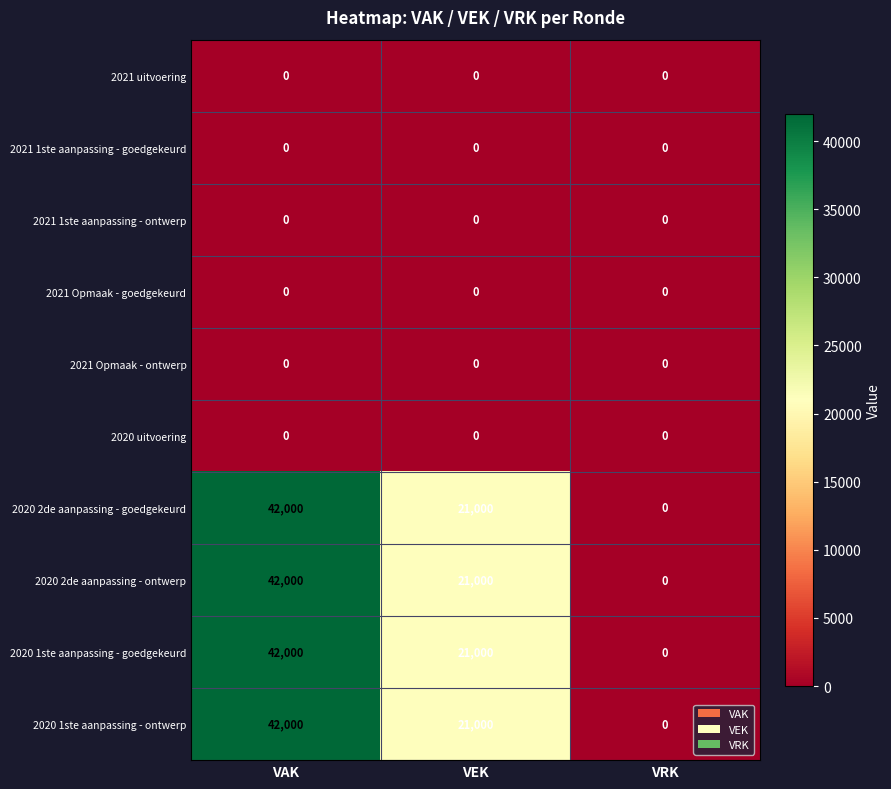

Is it true that 2020 1ste aanpassing - ontwerp equals 42000 at VAK?

True